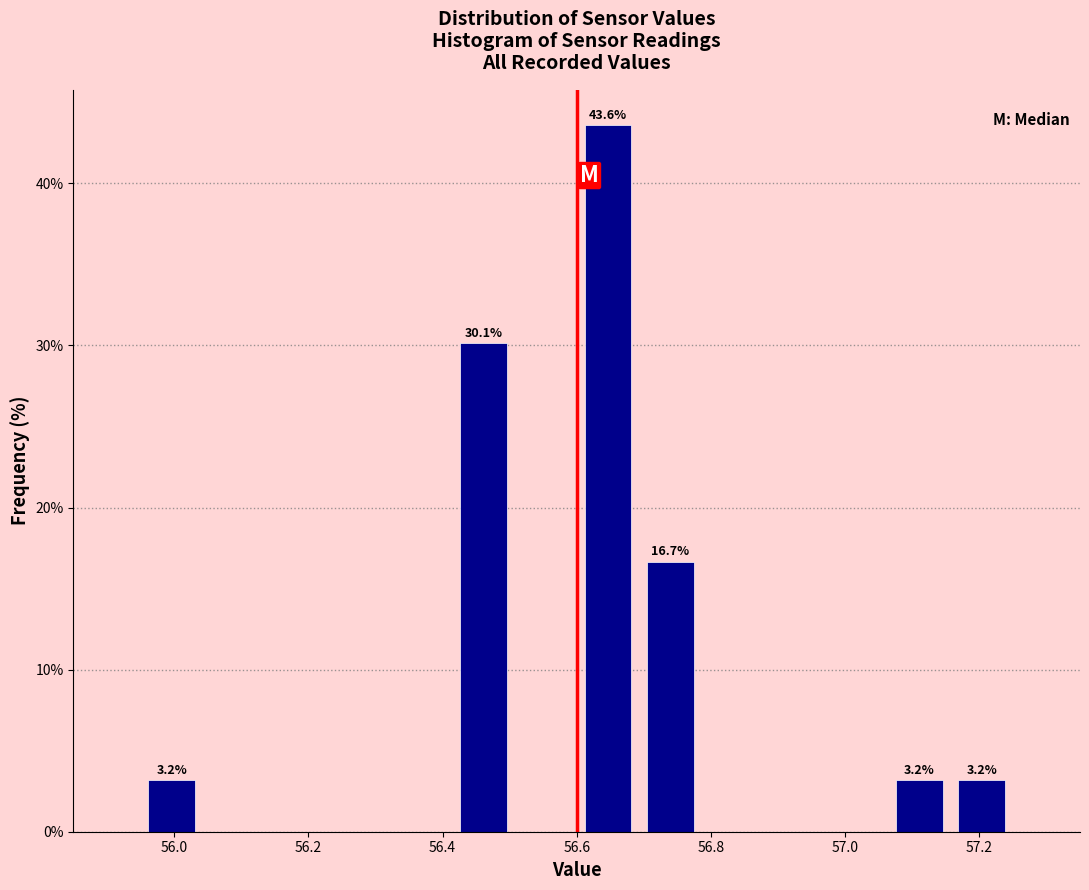

Which range on the x-axis has the tallest bar?

56.60 to 56.70